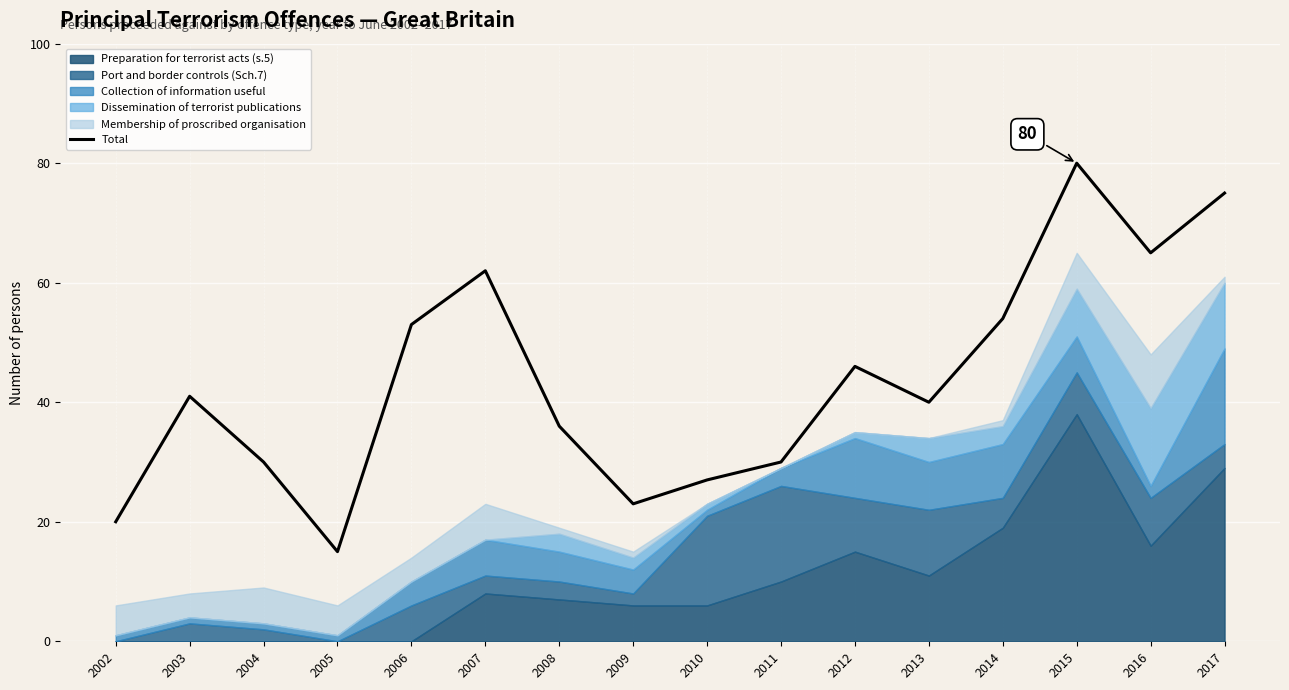

The chart shows a value of 85 at 2007. True or false?

False